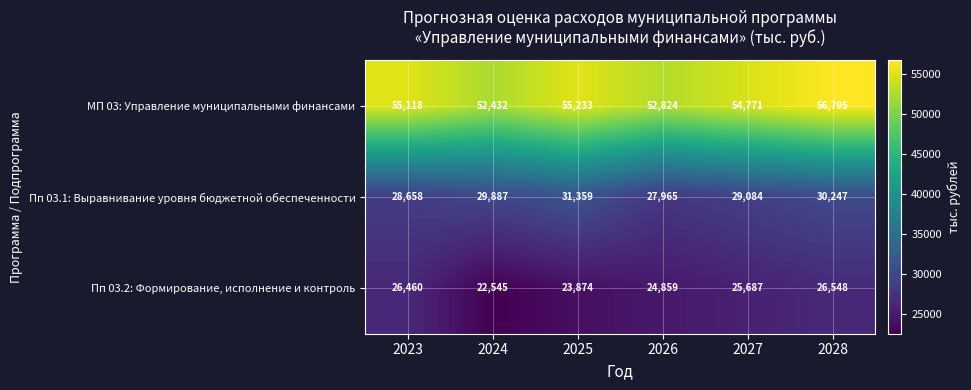

Read the МП 03: Управление муниципальными финансами value at 2028.

56795